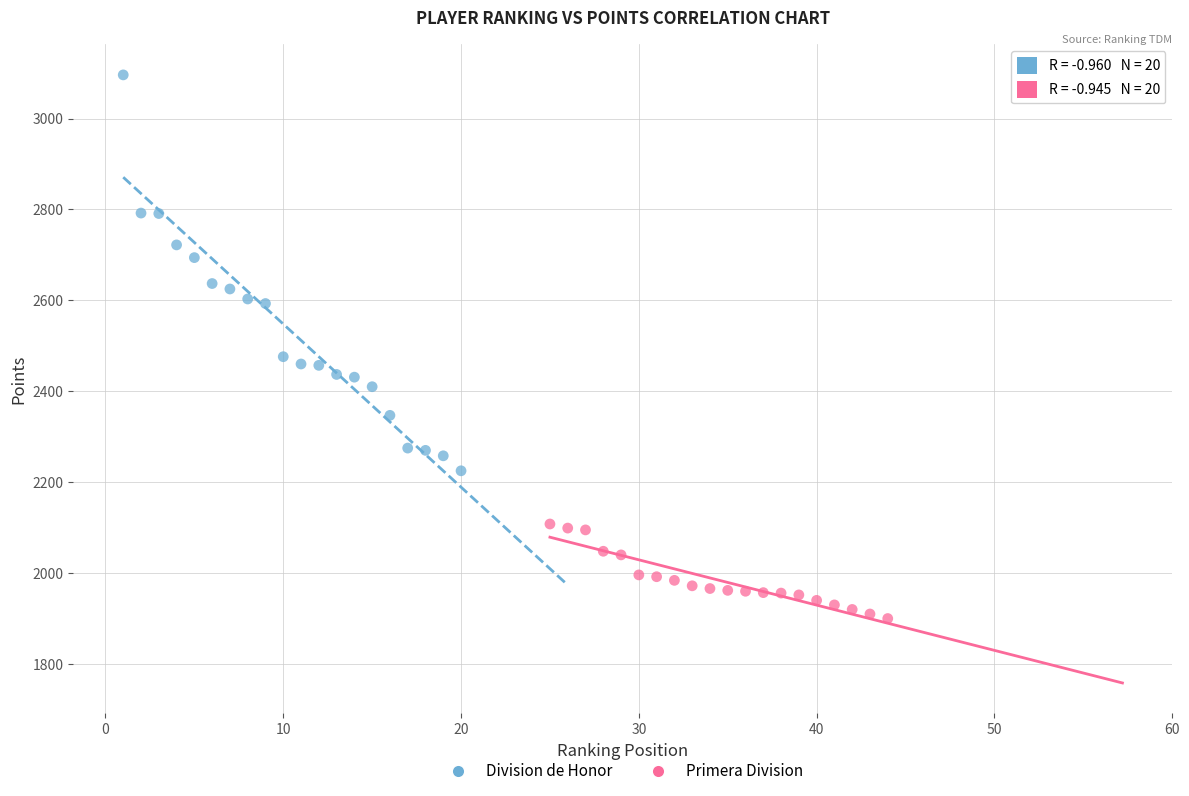

Which series has the largest Y range (max minus min)?

Division de Honor